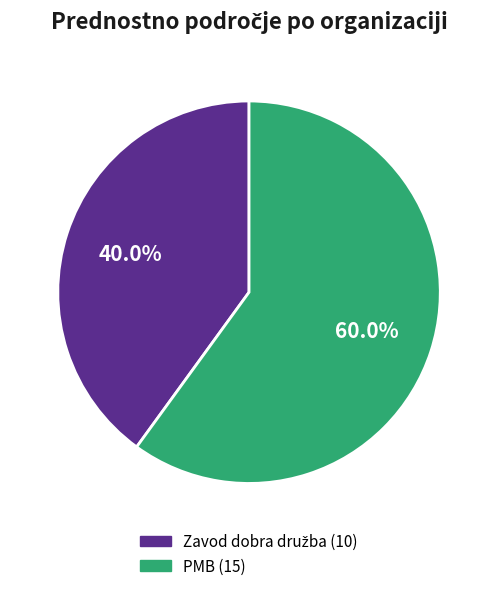

To the nearest percent, what is the average slice percentage?

50%